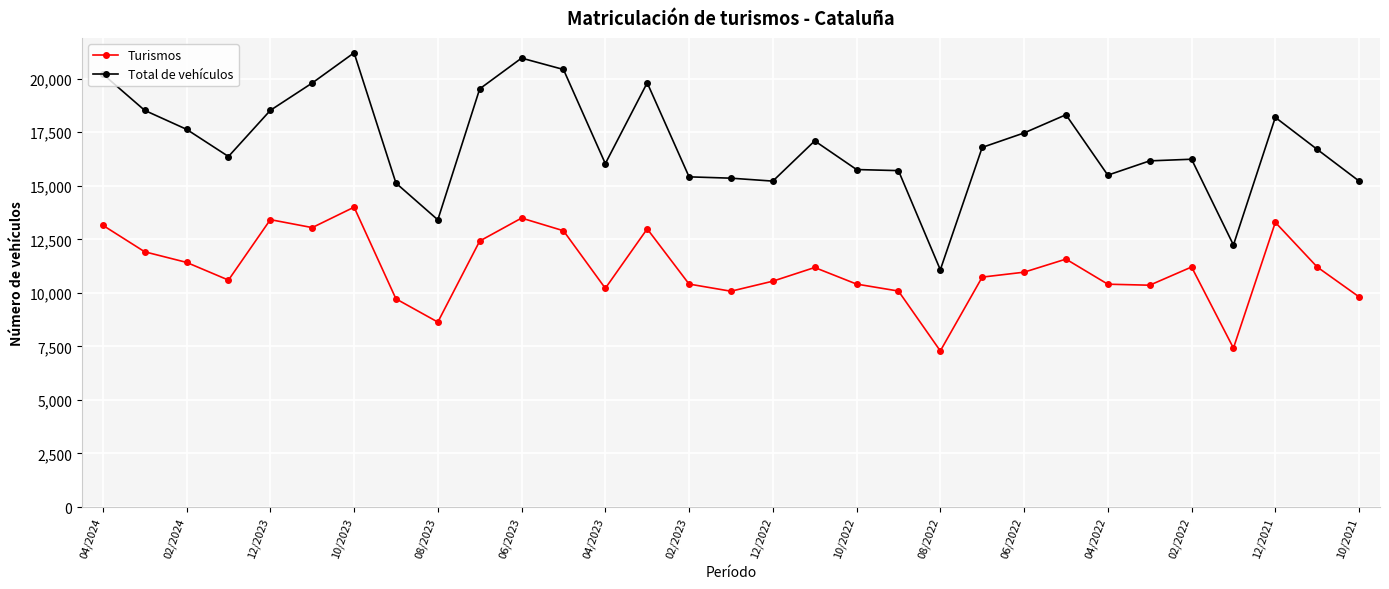

Rank the series by their maximum value, from highest to lowest.

Total de vehículos, Turismos